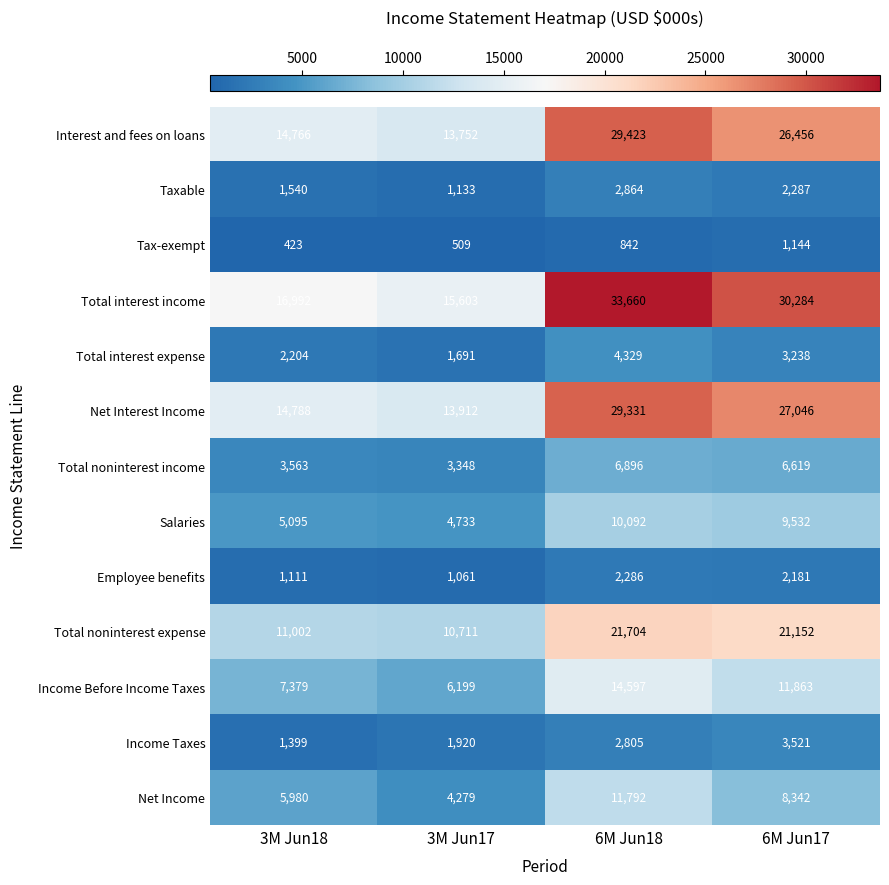

The value of Net Income at 3M Jun18 is 8854. True or false?

False